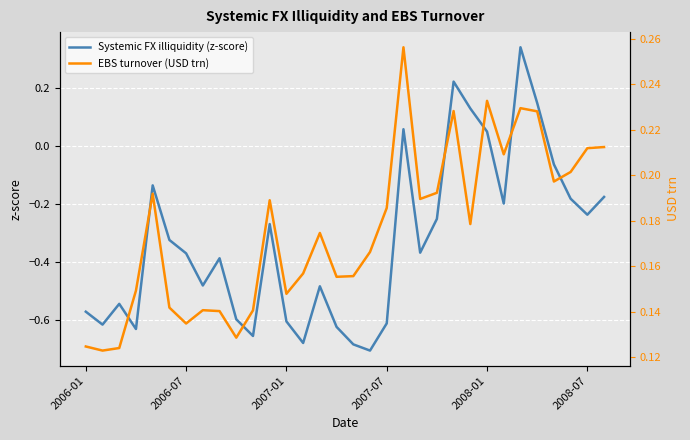

Is it true that EBS turnover (USD trn) equals 0.2 at 20?

True